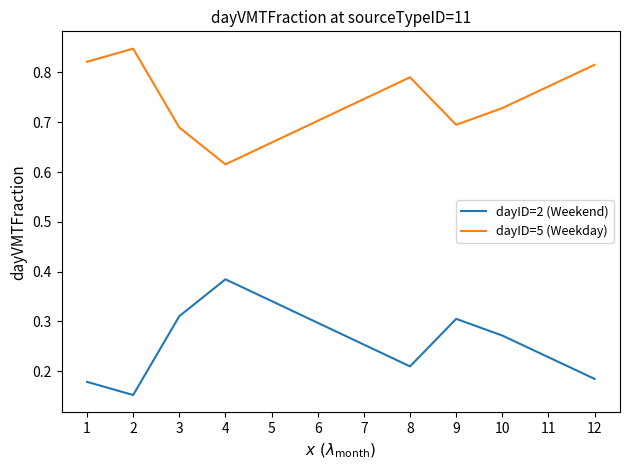

True or false: dayID=5 (Weekday) and dayID=2 (Weekend) cross at least once.

False